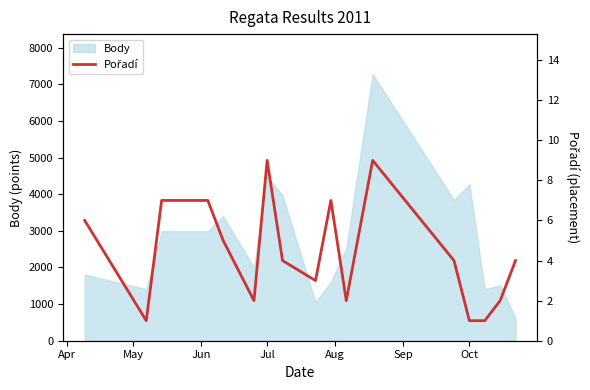

What is the minimum value for Body?

613